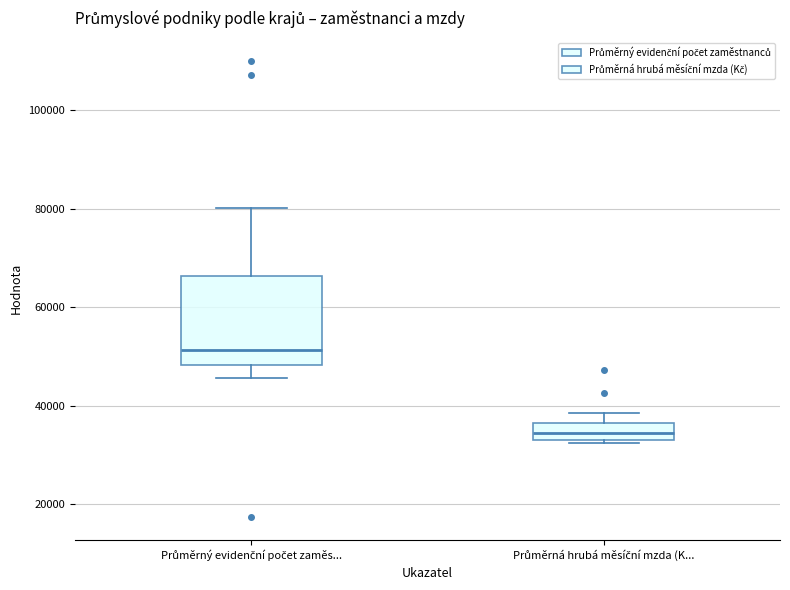

Reading left to right, read every box against the y-axis: the position of its median line, the range the box covers, and the ends of its whiskers. The values are not printed on the chart, so give them approximately, as read against the axis.

Průměrný evidenční počet zaměs...: median 52000, box 48000 to 66000, whiskers 46000 to 80000
Průměrná hrubá měsíční mzda (K...: median 34000, box 32000 to 36000, whiskers 32000 to 38000